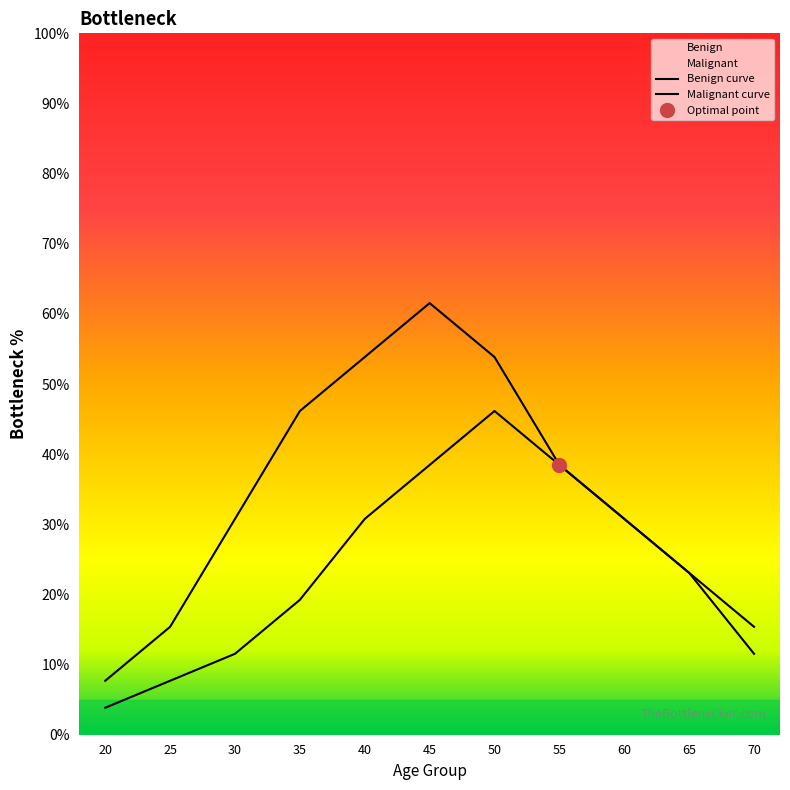

At how many categories does at least one series exceed 52?

3